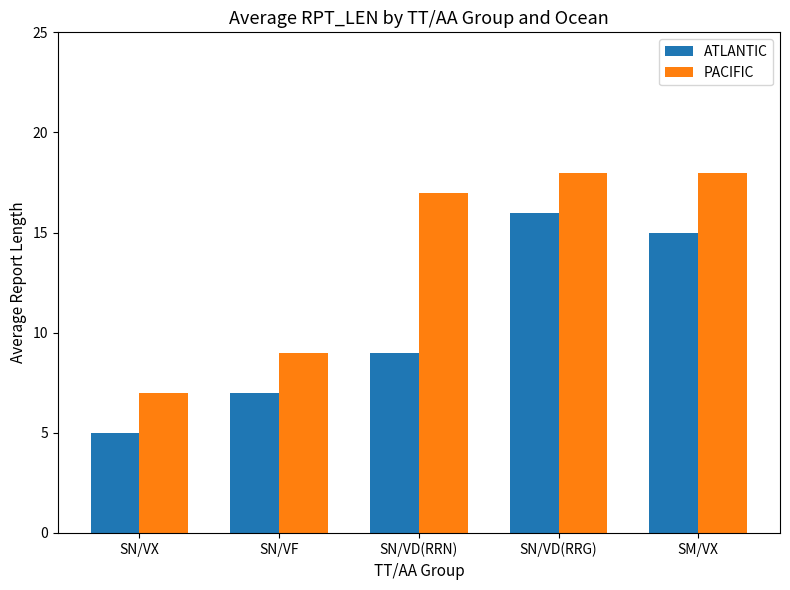

List the series in order of their overall mean, lowest first.

ATLANTIC, PACIFIC